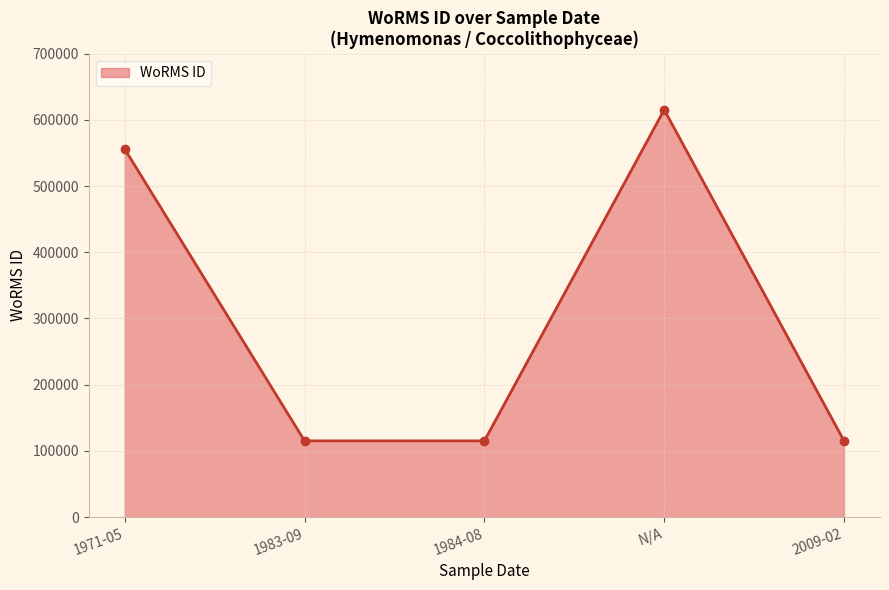

What is the minimum value shown in the chart?

115087